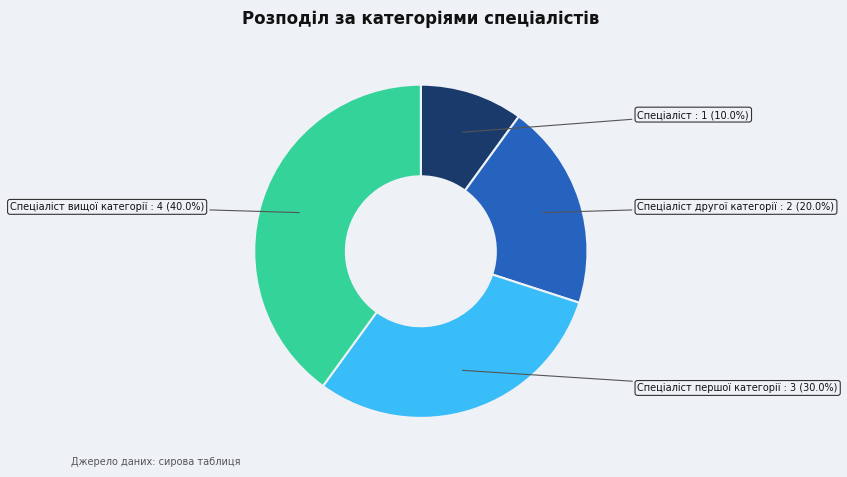

Is there any slice that represents more than half of the pie?

No